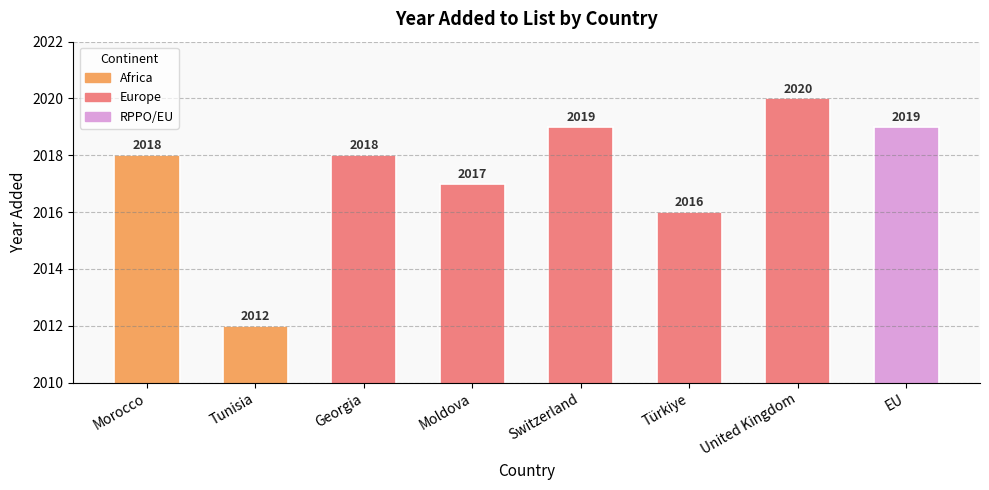

Does the chart contain stacked bars?

No